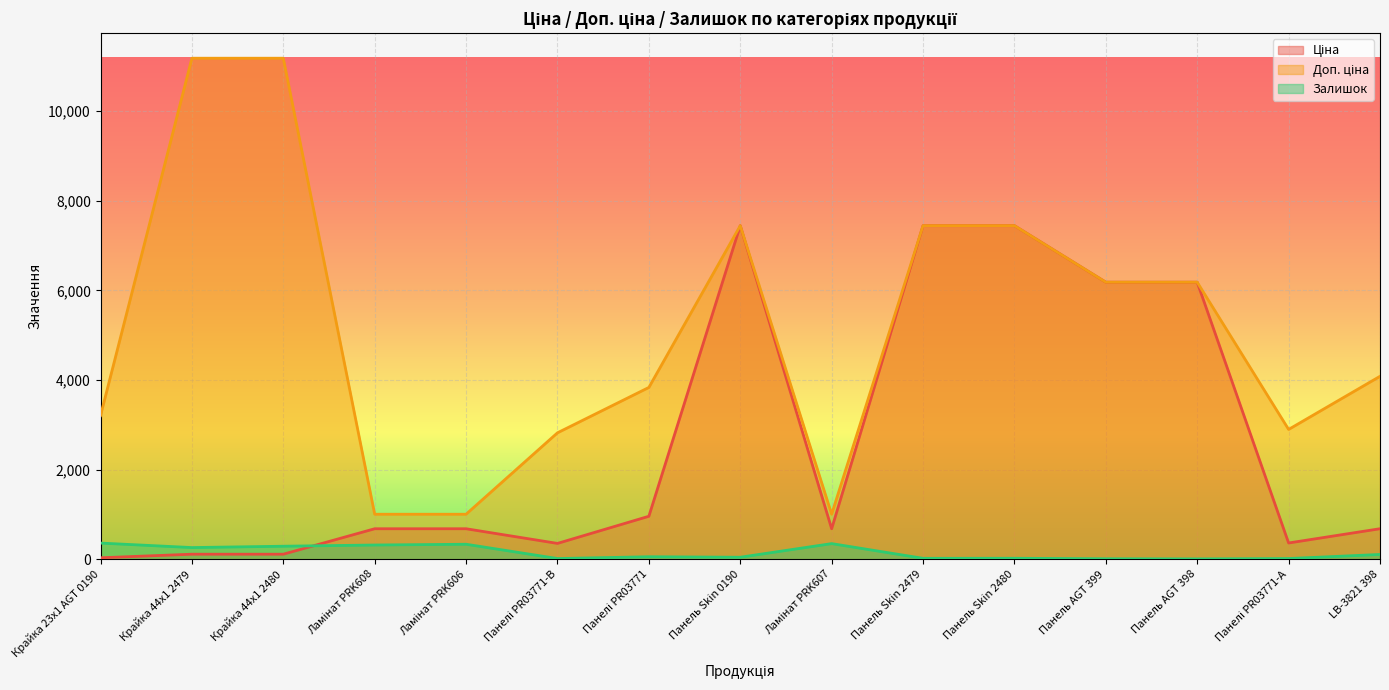

What position from the left is Крайка 44x1 2480?

3